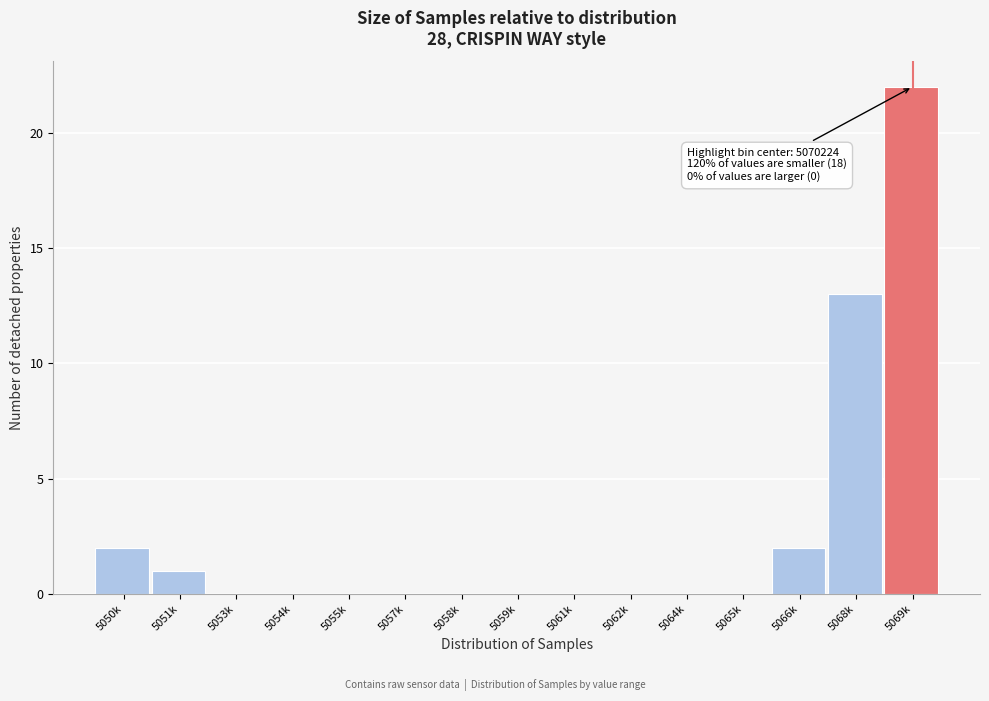

Reading left to right, transcribe all the data shown in this chart.

5050k=2	5051k=1	5053k=0	5054k=0	5055k=0	5057k=0	5058k=0	5059k=0	5061k=0	5062k=0	5064k=0	5065k=0	5066k=2	5068k=13	5069k=22